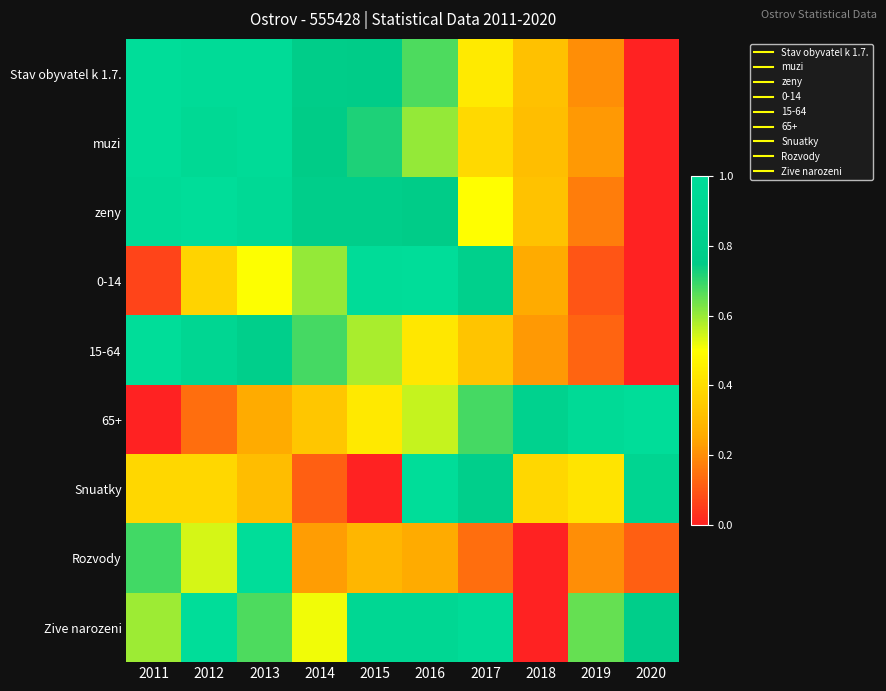

Reading left to right, extract all data points from this chart.

Stav obyvatel k 1.7.: 2011=1.0	2012=1.0	2013=1.0	2014=0.8	2015=0.8	2016=0.7	2017=0.4	2018=0.3	2019=0.2	2020=0.0
muzi: 2011=1.0	2012=0.9	2013=1.0	2014=0.7	2015=0.7	2016=0.6	2017=0.4	2018=0.3	2019=0.2	2020=0.0
zeny: 2011=1.0	2012=1.0	2013=0.9	2014=0.8	2015=0.8	2016=0.8	2017=0.5	2018=0.3	2019=0.2	2020=0.0
0-14: 2011=0.1	2012=0.4	2013=0.5	2014=0.6	2015=1.0	2016=1.0	2017=0.8	2018=0.3	2019=0.1	2020=0.0
15-64: 2011=1.0	2012=0.9	2013=0.8	2014=0.7	2015=0.6	2016=0.4	2017=0.3	2018=0.2	2019=0.1	2020=0.0
65+: 2011=0.0	2012=0.1	2013=0.3	2014=0.3	2015=0.4	2016=0.6	2017=0.7	2018=0.8	2019=1.0	2020=1.0
Snuatky: 2011=0.4	2012=0.4	2013=0.3	2014=0.1	2015=0.0	2016=1.0	2017=0.8	2018=0.4	2019=0.4	2020=0.9
Rozvody: 2011=0.7	2012=0.5	2013=1.0	2014=0.2	2015=0.3	2016=0.3	2017=0.1	2018=0.0	2019=0.2	2020=0.1
Zive narozeni: 2011=0.6	2012=1.0	2013=0.7	2014=0.5	2015=0.9	2016=0.9	2017=1.0	2018=0.0	2019=0.6	2020=0.8